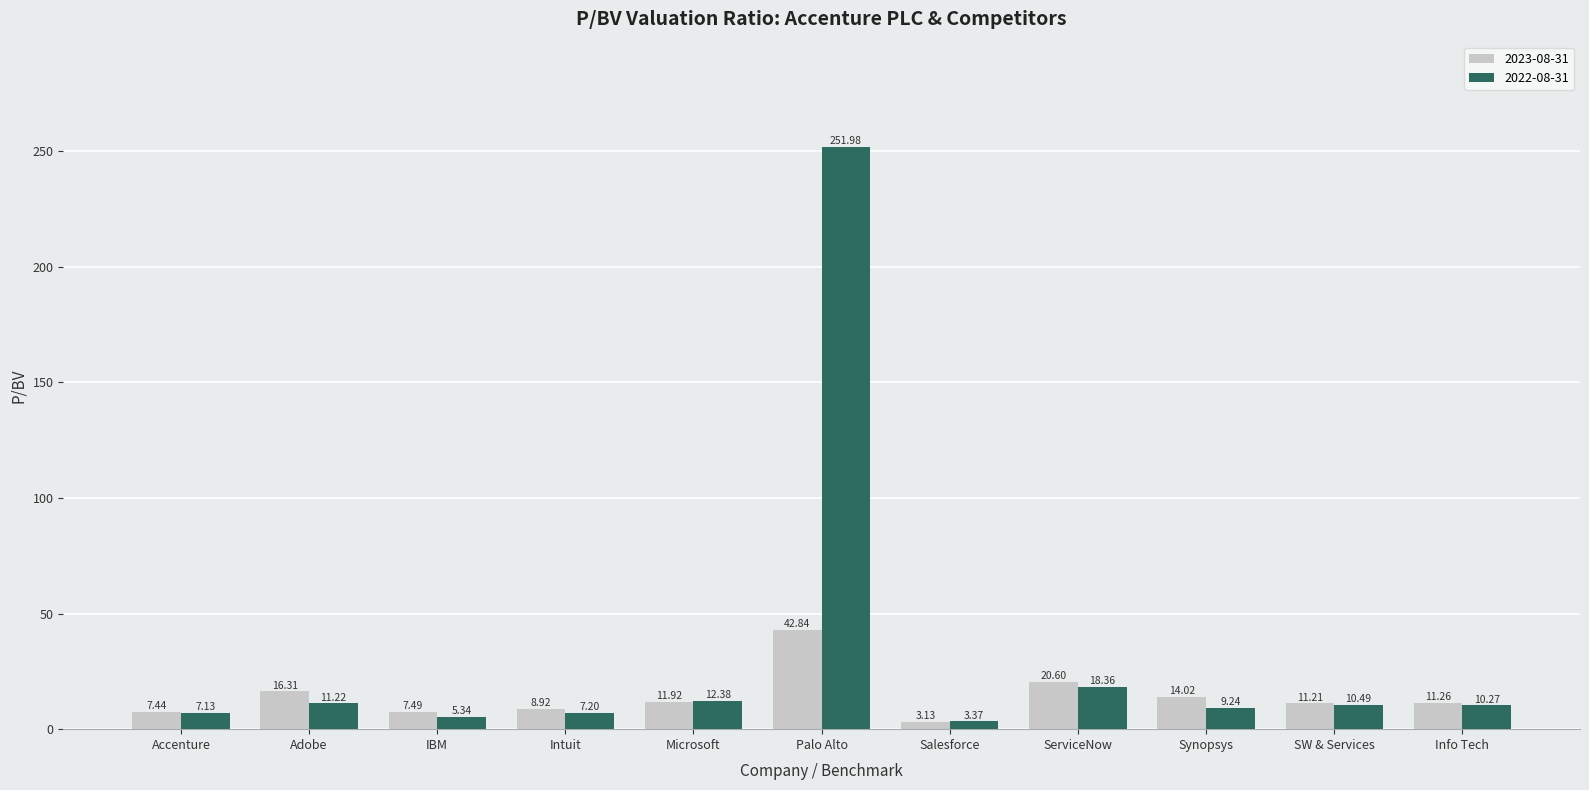

Is the value of 2023-08-31 at Accenture greater than the value of 2022-08-31 at SW & Services?

No